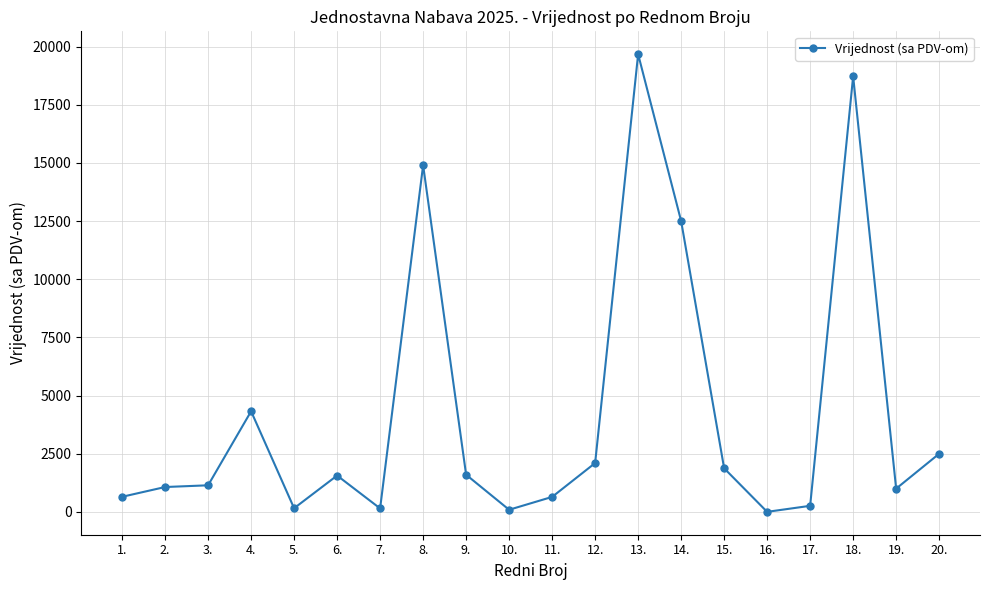

What position from the left is 6.?

6